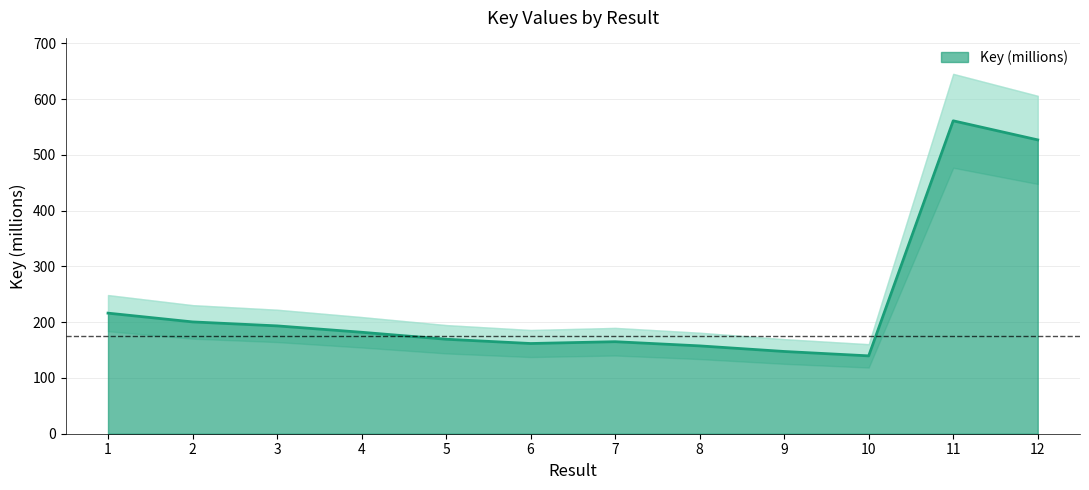

True or false: the data shows 526.8 at 12.

True